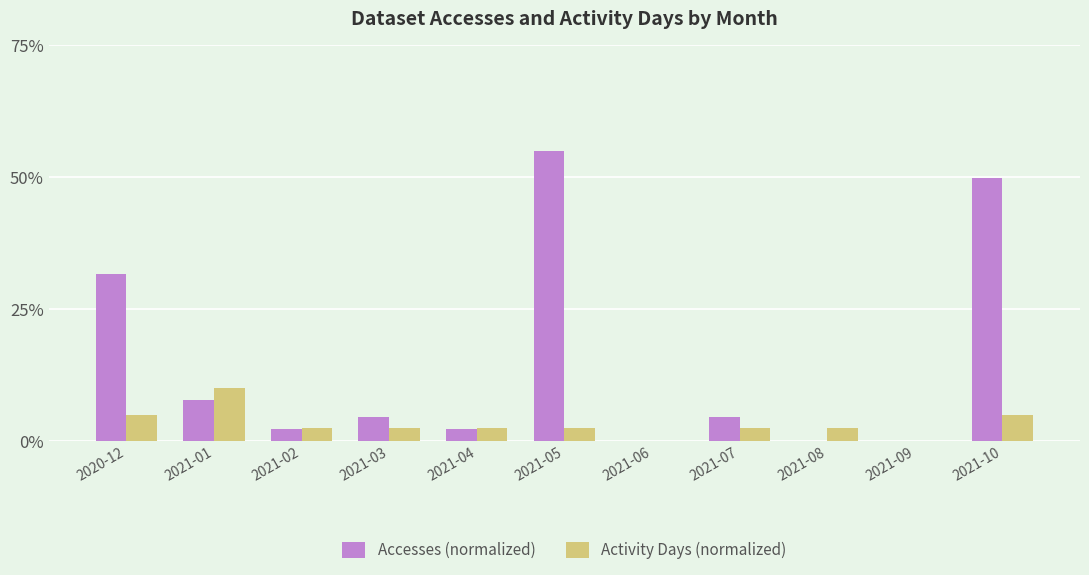

What is the total value across all series at 2021-10?

54.8